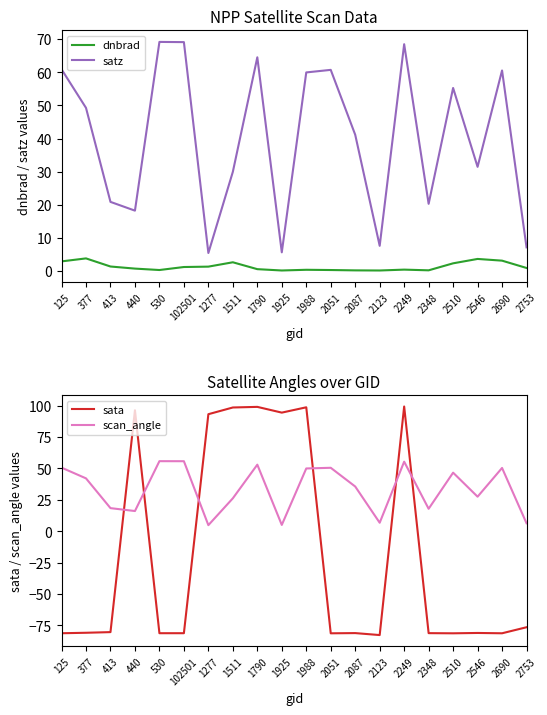

What position from the right is 530?

16